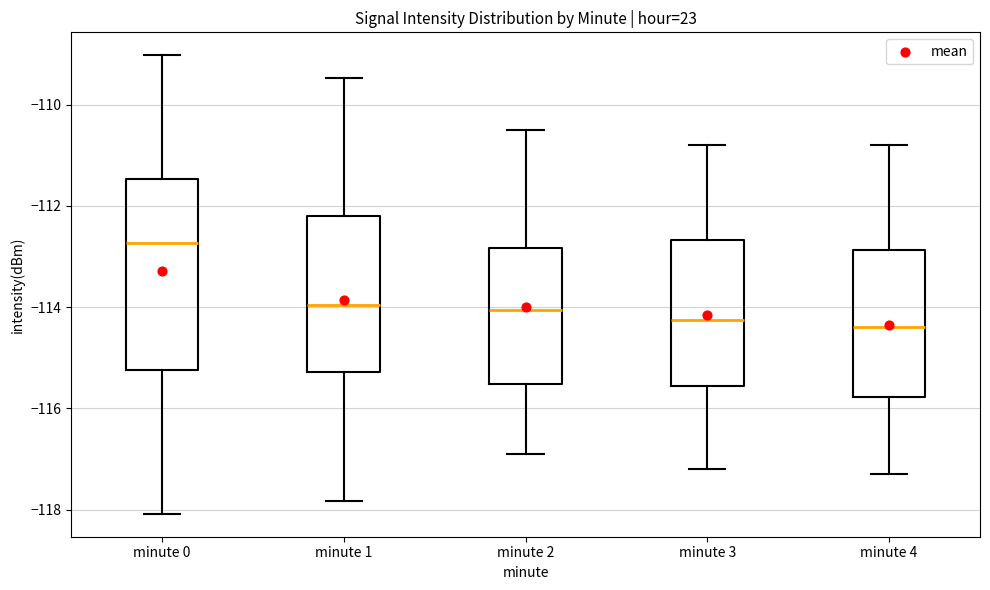

Which box has the highest median line?

minute 0